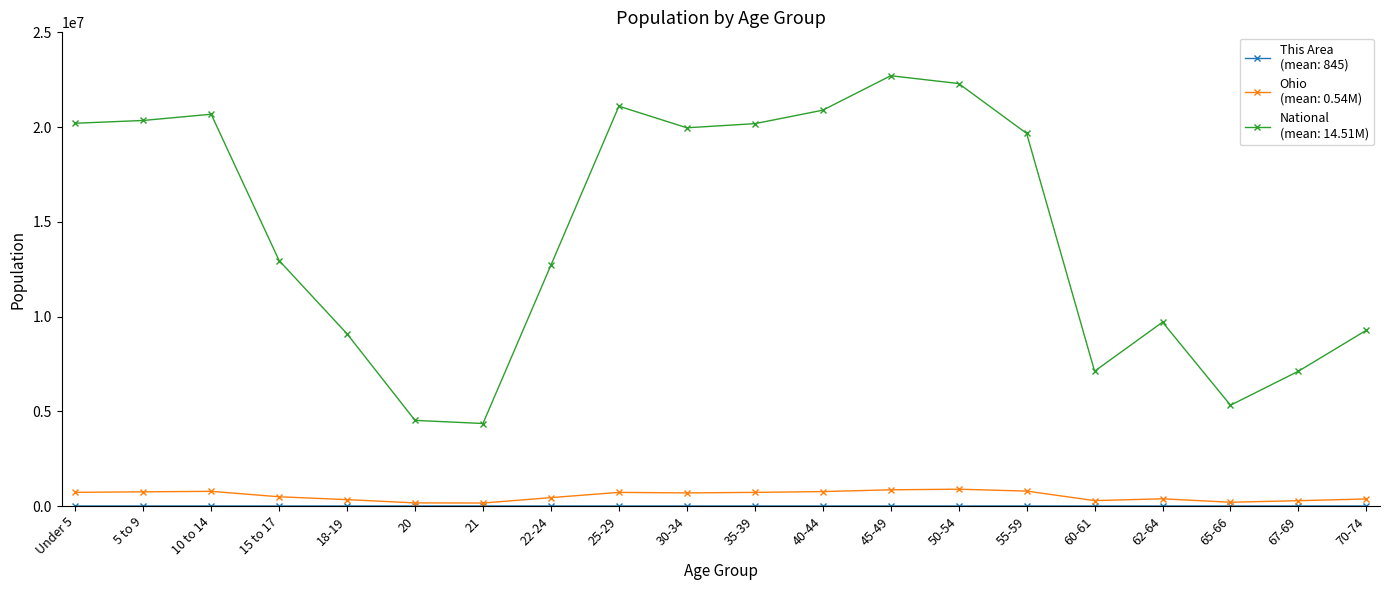

What is the greatest value displayed?

22708591